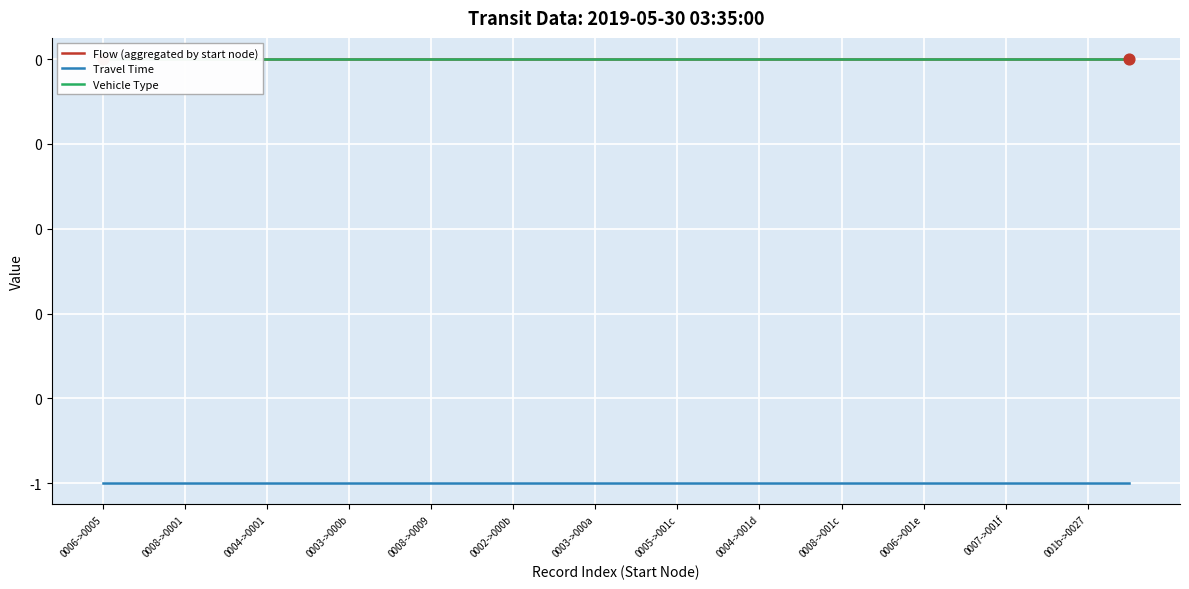

Which series has the widest spread of Y values?

Flow (aggregated by start node)